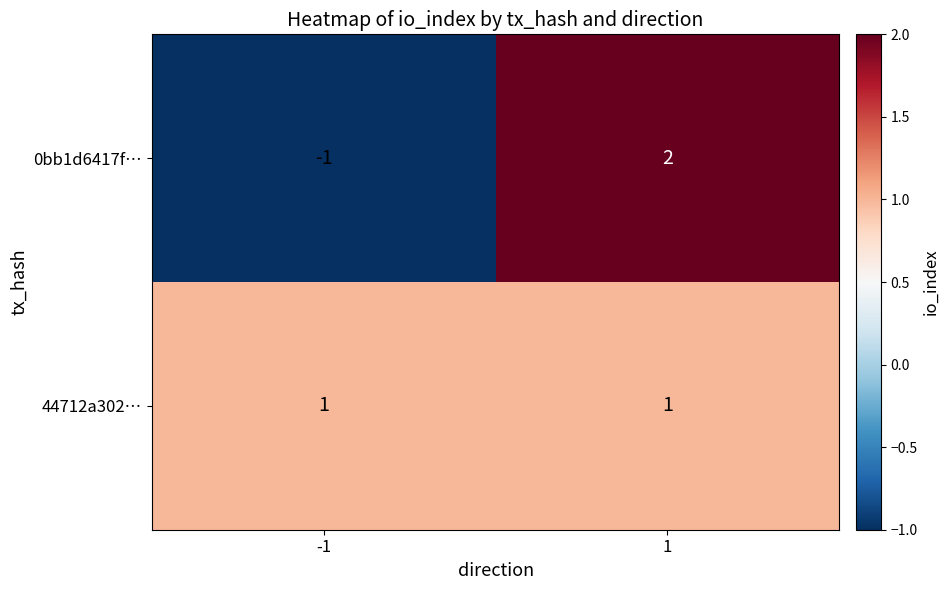

Is it true that 44712a302… equals 1 at -1?

True